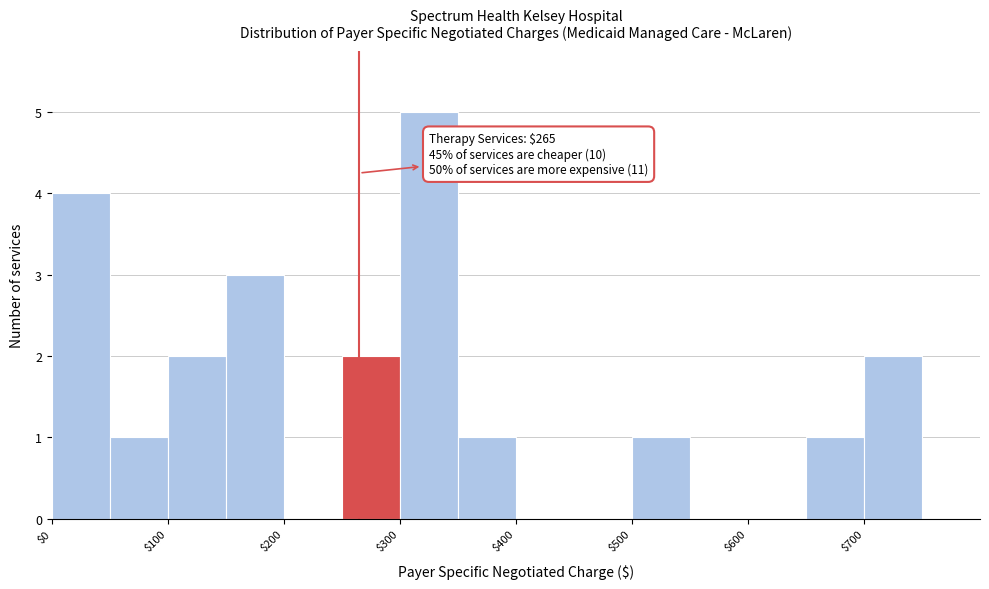

Over which range of the x-axis is the bar tallest?

300 to 350